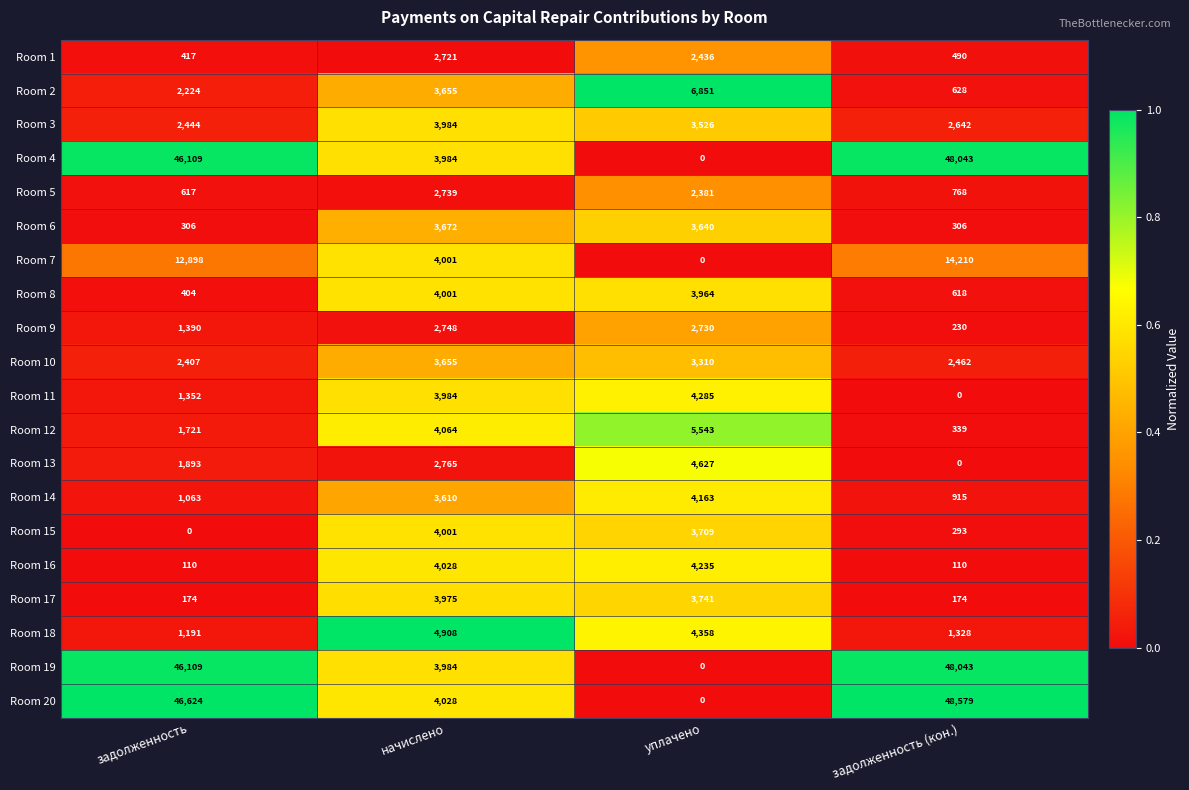

Is it true that Room 2 equals 2224 at задолженность?

True